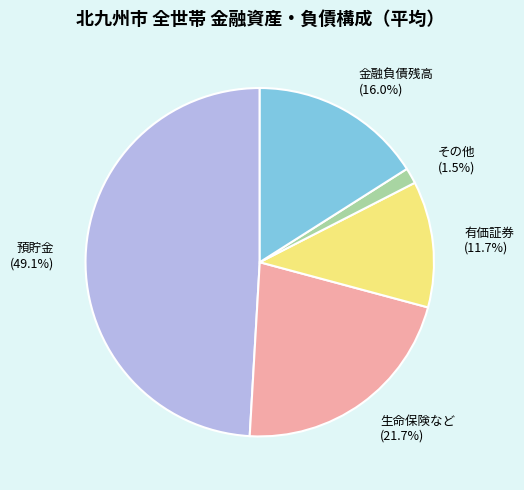

To the nearest percent, what is the average slice percentage?

20%